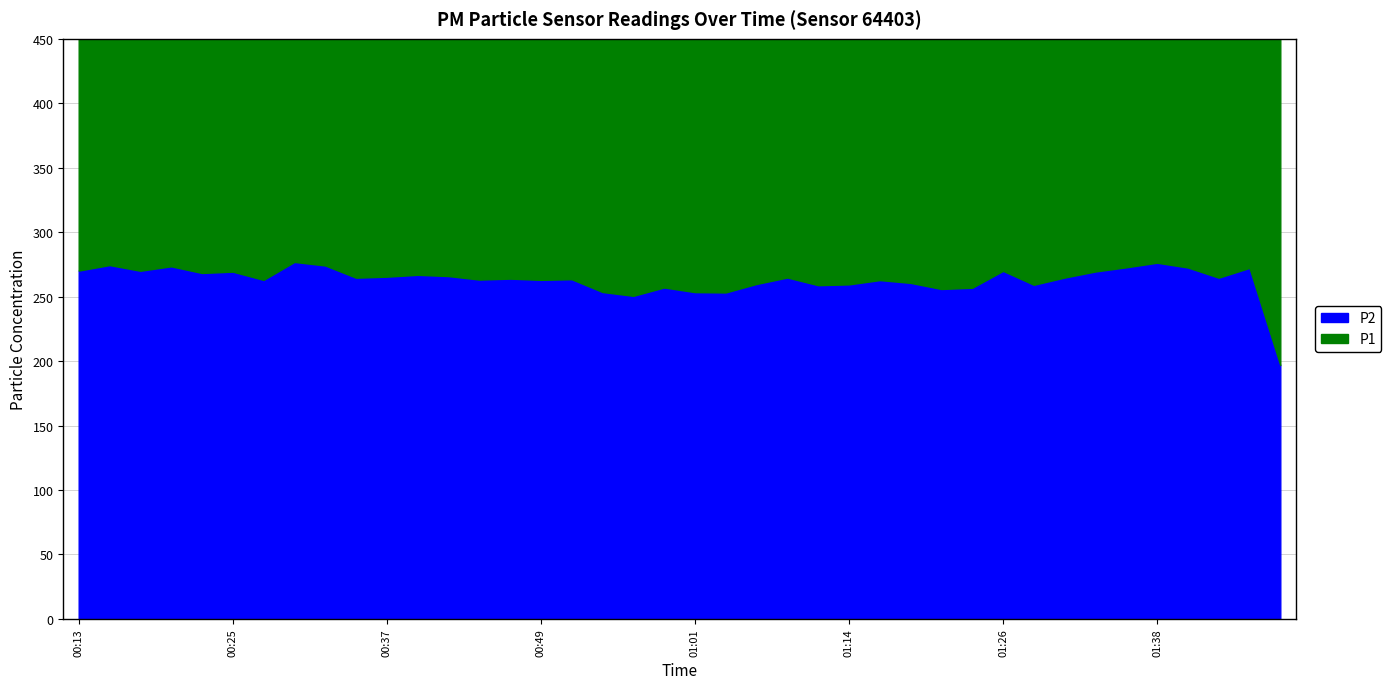

Where is the first local minimum for P1?

00:17